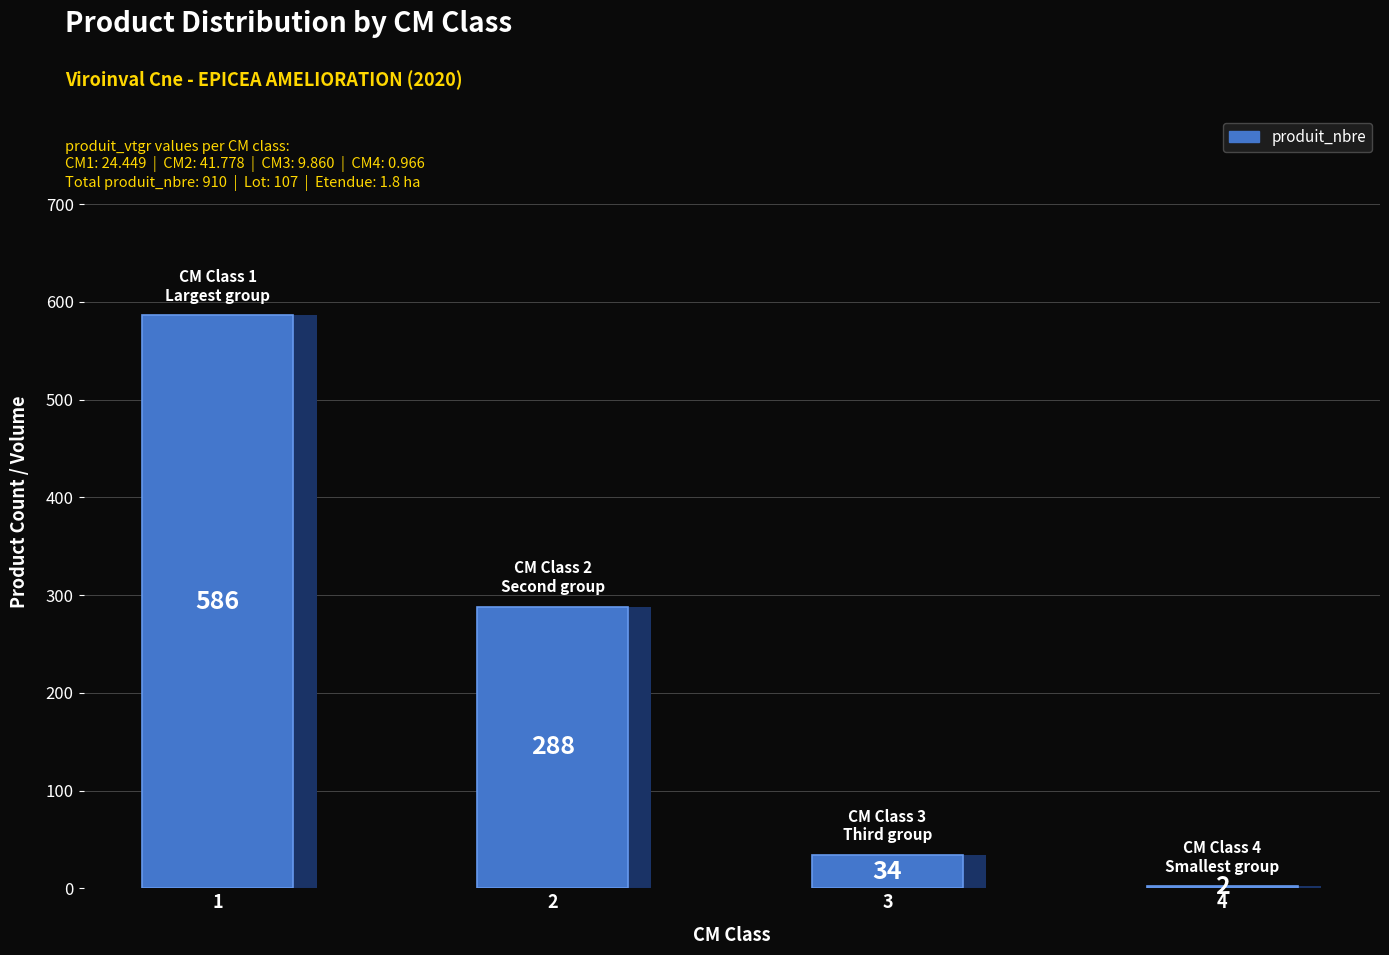

What is the change in value from 2 to 4?

-286